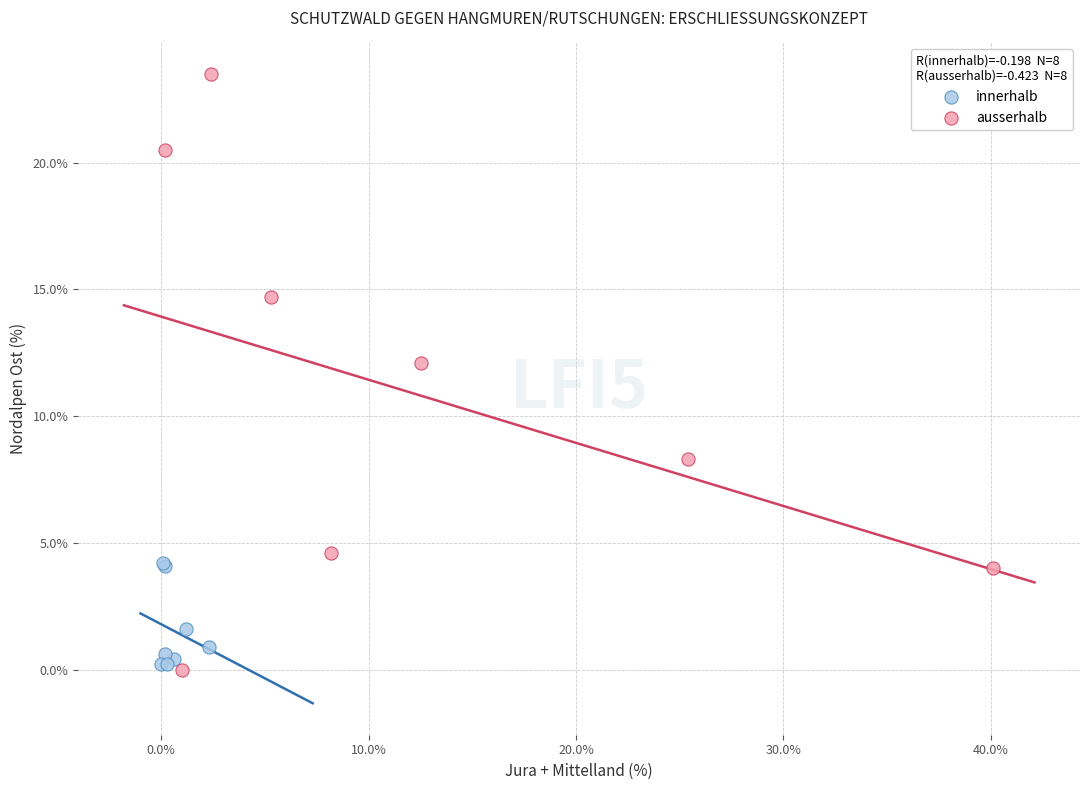

Which series has the widest spread of Y values?

ausserhalb